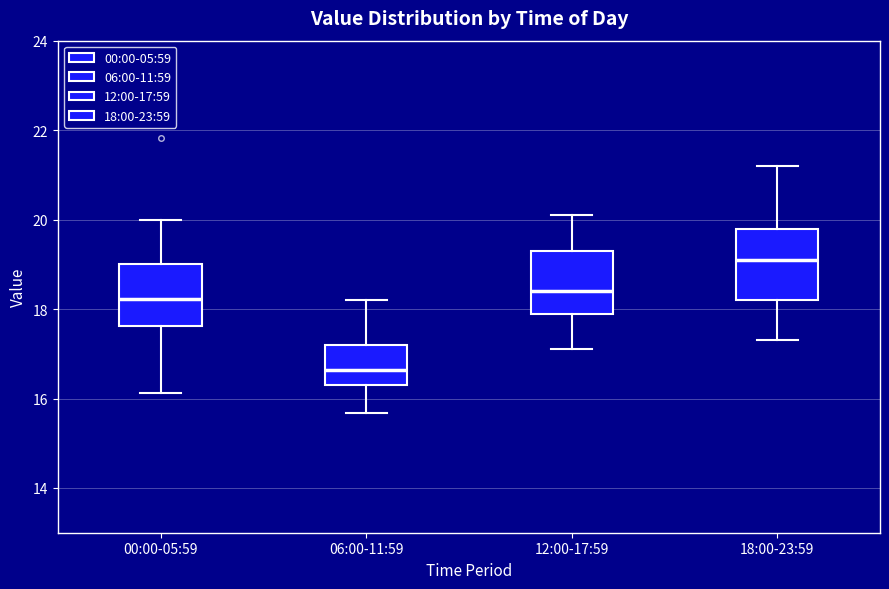

Which box's median line is the highest?

18:00-23:59